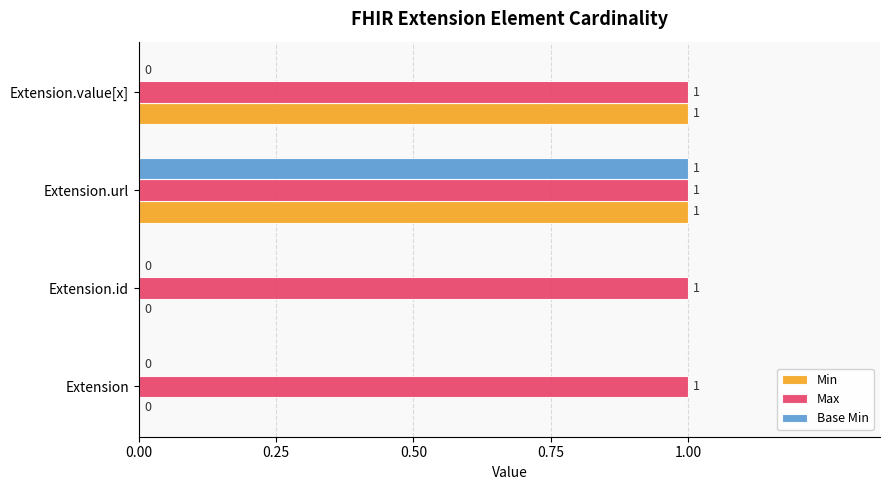

How many data points in Base Min are above 0?

1